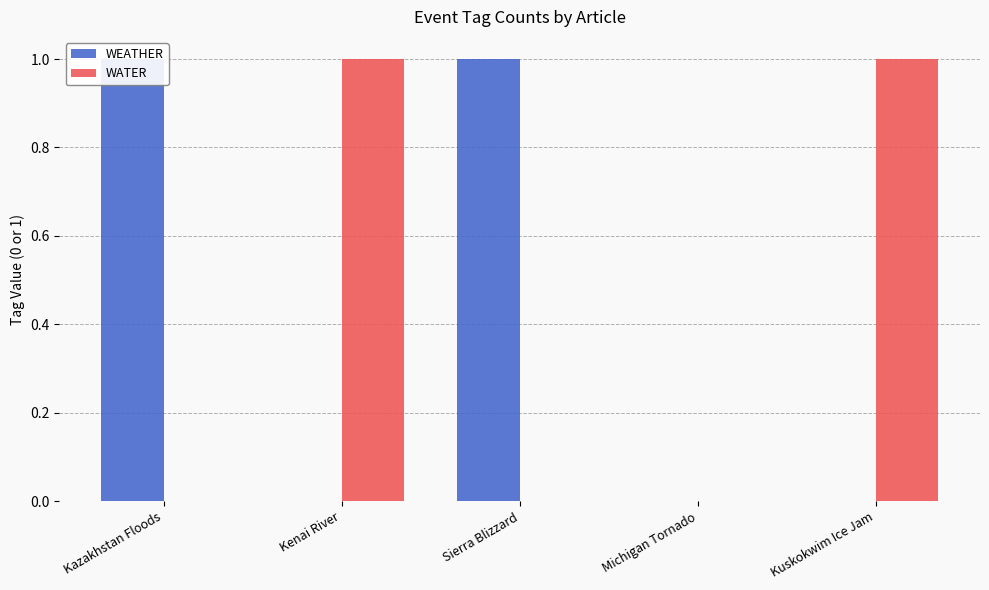

Is it true that WEATHER equals 0 at Kuskokwim Ice Jam?

True